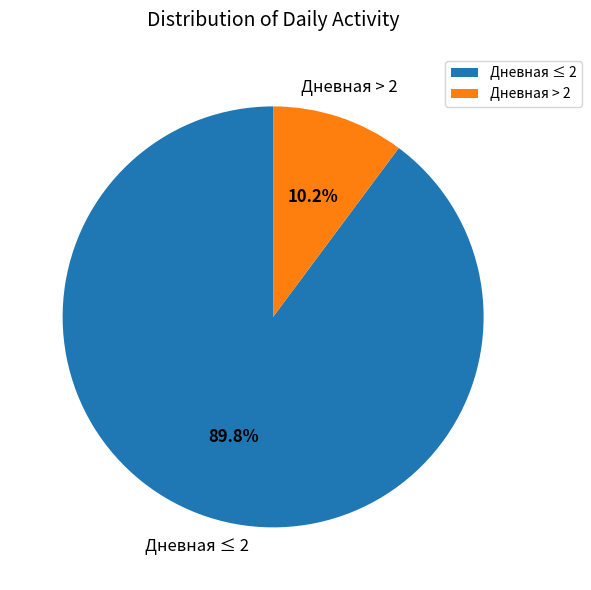

Does any single category account for the majority?

Yes